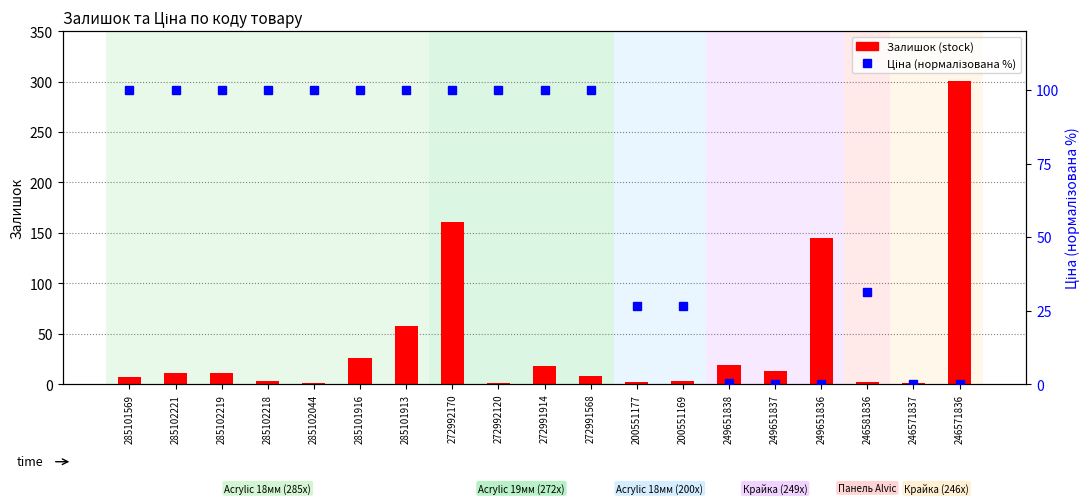

What is the total value across all series at 249651836?

145.1